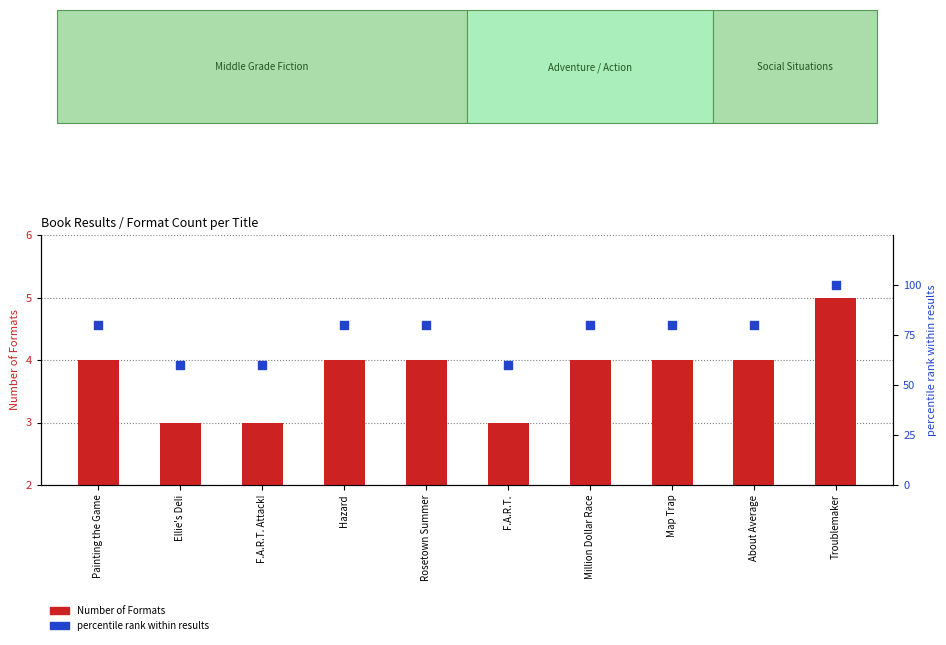

What are all the series names shown in the legend?

Number of Formats, percentile rank within results